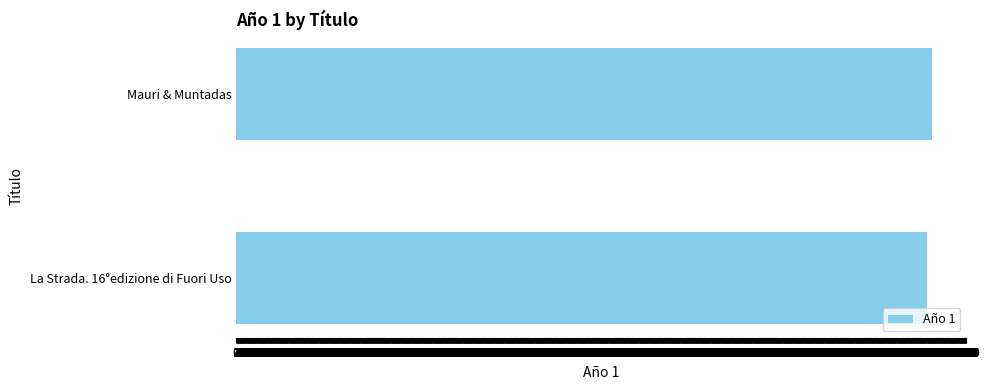

What is the ratio of the value at Mauri & Muntadas to the value at La Strada. 16°edizione di Fuori Uso?

1.0